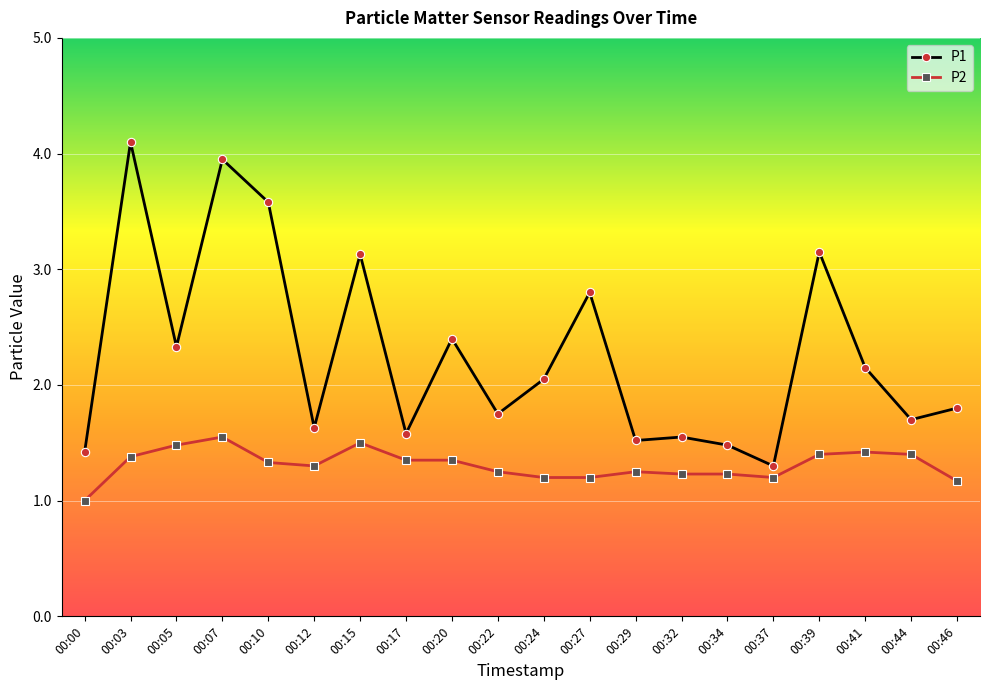

What is the sum of all P2 values?

26.2